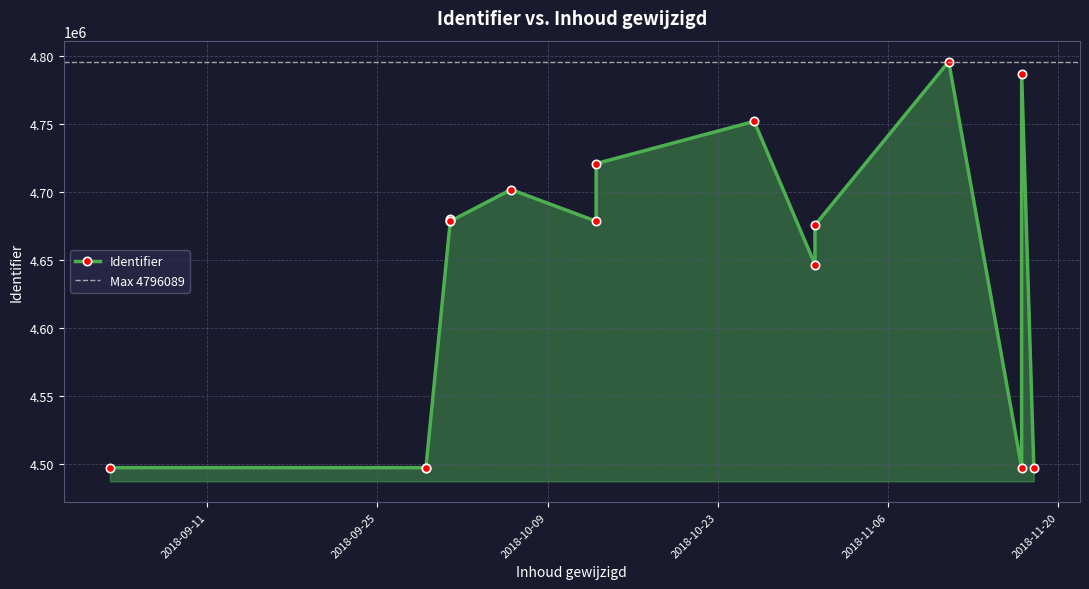

What is the difference between the maximum and minimum values?

298979